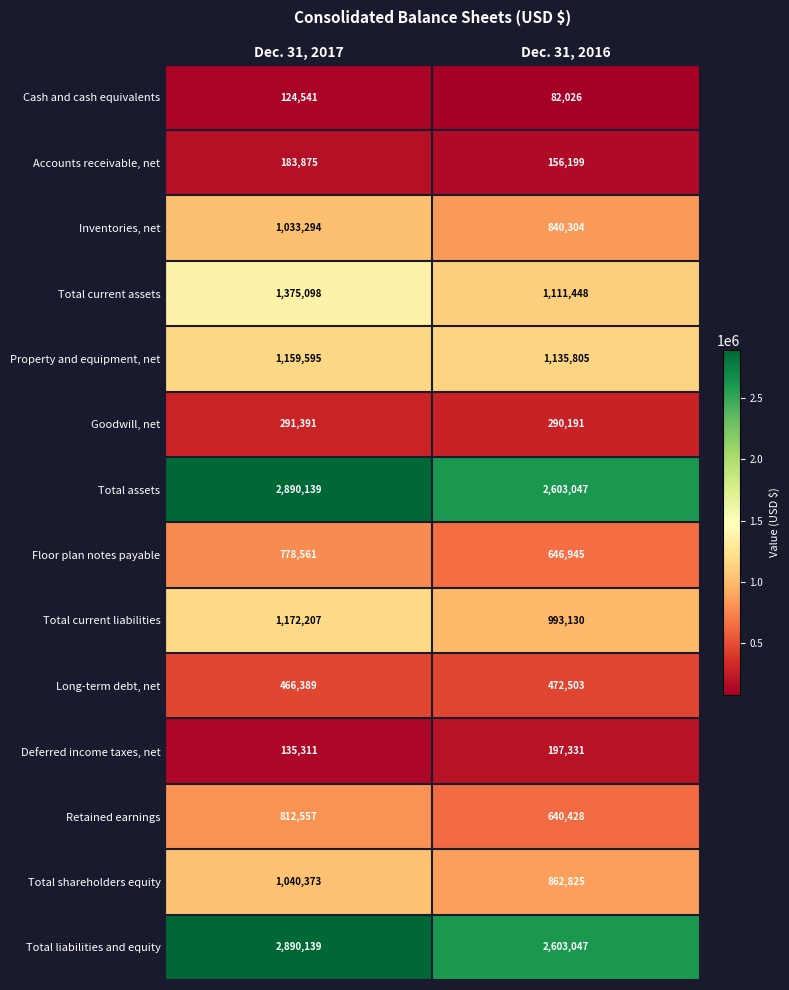

The Floor plan notes payable series shows 646945 at Dec. 31, 2016. True or false?

True